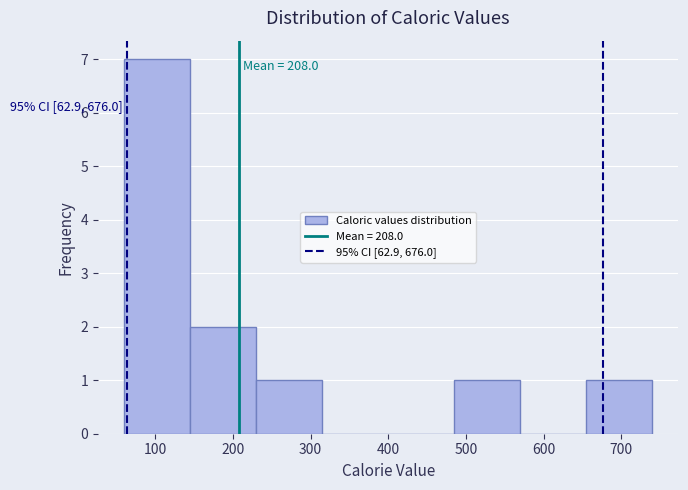

Over which range of the x-axis is the bar tallest?

60 to 140